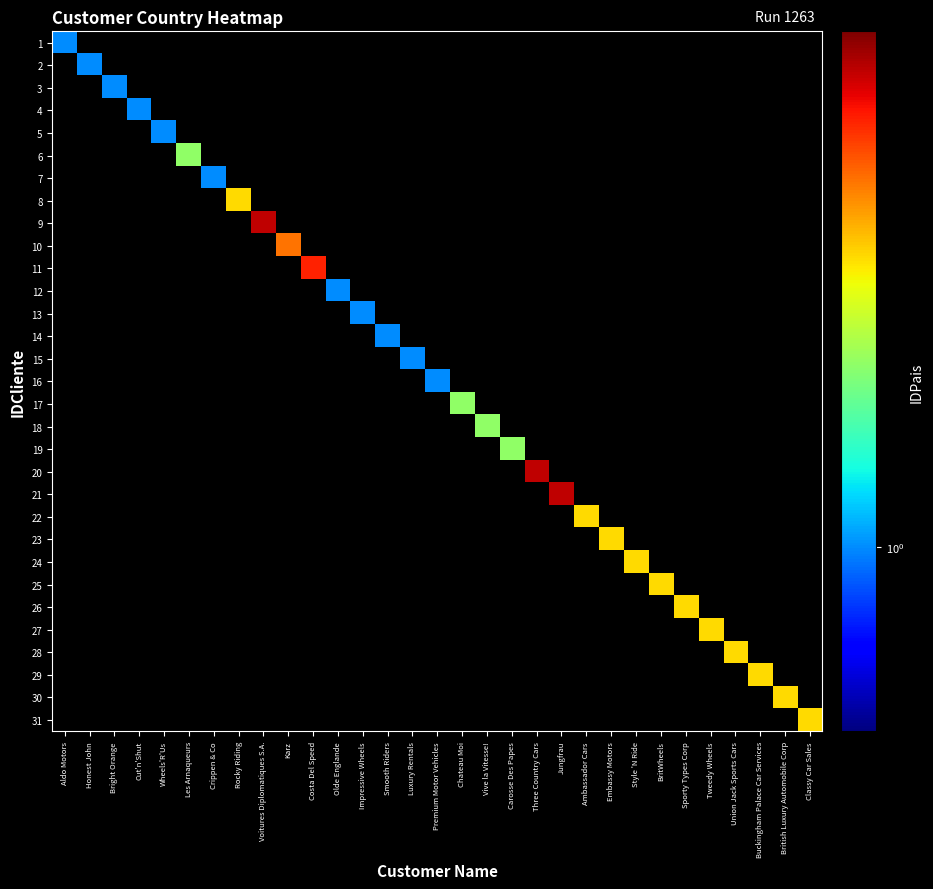

Reading left to right, what are all the values shown in this chart?

1: Aldo Motors=1	Honest John=0	Bright Orange=0	Cut'n'Shut=0	Wheels'R'Us=0	Les Arnaqueurs=0	Crippen & Co=0	Rocky Riding=0	Voitures Diplomatiques S.A.=0	Karz=0	Costa Del Speed=0	Olde Englande=0	Impressive Wheels=0	Smooth Riders=0	Luxury Rentals=0	Premium Motor Vehicles=0	Chateau Moi=0	Vive la Vitesse!=0	Carosse Des Papes=0	Three Country Cars=0	Jungfrau=0	Ambassador Cars=0	Embassy Motors=0	Style 'N Ride=0	BritWheels=0	Sporty Types Corp=0	Tweedy Wheels=0	Union Jack Sports Cars=0	Buckingham Palace Car Services=0	British Luxury Automobile Corp=0	Classy Car Sales=0
2: Aldo Motors=0	Honest John=1	Bright Orange=0	Cut'n'Shut=0	Wheels'R'Us=0	Les Arnaqueurs=0	Crippen & Co=0	Rocky Riding=0	Voitures Diplomatiques S.A.=0	Karz=0	Costa Del Speed=0	Olde Englande=0	Impressive Wheels=0	Smooth Riders=0	Luxury Rentals=0	Premium Motor Vehicles=0	Chateau Moi=0	Vive la Vitesse!=0	Carosse Des Papes=0	Three Country Cars=0	Jungfrau=0	Ambassador Cars=0	Embassy Motors=0	Style 'N Ride=0	BritWheels=0	Sporty Types Corp=0	Tweedy Wheels=0	Union Jack Sports Cars=0	Buckingham Palace Car Services=0	British Luxury Automobile Corp=0	Classy Car Sales=0
3: Aldo Motors=0	Honest John=0	Bright Orange=1	Cut'n'Shut=0	Wheels'R'Us=0	Les Arnaqueurs=0	Crippen & Co=0	Rocky Riding=0	Voitures Diplomatiques S.A.=0	Karz=0	Costa Del Speed=0	Olde Englande=0	Impressive Wheels=0	Smooth Riders=0	Luxury Rentals=0	Premium Motor Vehicles=0	Chateau Moi=0	Vive la Vitesse!=0	Carosse Des Papes=0	Three Country Cars=0	Jungfrau=0	Ambassador Cars=0	Embassy Motors=0	Style 'N Ride=0	BritWheels=0	Sporty Types Corp=0	Tweedy Wheels=0	Union Jack Sports Cars=0	Buckingham Palace Car Services=0	British Luxury Automobile Corp=0	Classy Car Sales=0
4: Aldo Motors=0	Honest John=0	Bright Orange=0	Cut'n'Shut=1	Wheels'R'Us=0	Les Arnaqueurs=0	Crippen & Co=0	Rocky Riding=0	Voitures Diplomatiques S.A.=0	Karz=0	Costa Del Speed=0	Olde Englande=0	Impressive Wheels=0	Smooth Riders=0	Luxury Rentals=0	Premium Motor Vehicles=0	Chateau Moi=0	Vive la Vitesse!=0	Carosse Des Papes=0	Three Country Cars=0	Jungfrau=0	Ambassador Cars=0	Embassy Motors=0	Style 'N Ride=0	BritWheels=0	Sporty Types Corp=0	Tweedy Wheels=0	Union Jack Sports Cars=0	Buckingham Palace Car Services=0	British Luxury Automobile Corp=0	Classy Car Sales=0
5: Aldo Motors=0	Honest John=0	Bright Orange=0	Cut'n'Shut=0	Wheels'R'Us=1	Les Arnaqueurs=0	Crippen & Co=0	Rocky Riding=0	Voitures Diplomatiques S.A.=0	Karz=0	Costa Del Speed=0	Olde Englande=0	Impressive Wheels=0	Smooth Riders=0	Luxury Rentals=0	Premium Motor Vehicles=0	Chateau Moi=0	Vive la Vitesse!=0	Carosse Des Papes=0	Three Country Cars=0	Jungfrau=0	Ambassador Cars=0	Embassy Motors=0	Style 'N Ride=0	BritWheels=0	Sporty Types Corp=0	Tweedy Wheels=0	Union Jack Sports Cars=0	Buckingham Palace Car Services=0	British Luxury Automobile Corp=0	Classy Car Sales=0
6: Aldo Motors=0	Honest John=0	Bright Orange=0	Cut'n'Shut=0	Wheels'R'Us=0	Les Arnaqueurs=2	Crippen & Co=0	Rocky Riding=0	Voitures Diplomatiques S.A.=0	Karz=0	Costa Del Speed=0	Olde Englande=0	Impressive Wheels=0	Smooth Riders=0	Luxury Rentals=0	Premium Motor Vehicles=0	Chateau Moi=0	Vive la Vitesse!=0	Carosse Des Papes=0	Three Country Cars=0	Jungfrau=0	Ambassador Cars=0	Embassy Motors=0	Style 'N Ride=0	BritWheels=0	Sporty Types Corp=0	Tweedy Wheels=0	Union Jack Sports Cars=0	Buckingham Palace Car Services=0	British Luxury Automobile Corp=0	Classy Car Sales=0
7: Aldo Motors=0	Honest John=0	Bright Orange=0	Cut'n'Shut=0	Wheels'R'Us=0	Les Arnaqueurs=0	Crippen & Co=1	Rocky Riding=0	Voitures Diplomatiques S.A.=0	Karz=0	Costa Del Speed=0	Olde Englande=0	Impressive Wheels=0	Smooth Riders=0	Luxury Rentals=0	Premium Motor Vehicles=0	Chateau Moi=0	Vive la Vitesse!=0	Carosse Des Papes=0	Three Country Cars=0	Jungfrau=0	Ambassador Cars=0	Embassy Motors=0	Style 'N Ride=0	BritWheels=0	Sporty Types Corp=0	Tweedy Wheels=0	Union Jack Sports Cars=0	Buckingham Palace Car Services=0	British Luxury Automobile Corp=0	Classy Car Sales=0
8: Aldo Motors=0	Honest John=0	Bright Orange=0	Cut'n'Shut=0	Wheels'R'Us=0	Les Arnaqueurs=0	Crippen & Co=0	Rocky Riding=3	Voitures Diplomatiques S.A.=0	Karz=0	Costa Del Speed=0	Olde Englande=0	Impressive Wheels=0	Smooth Riders=0	Luxury Rentals=0	Premium Motor Vehicles=0	Chateau Moi=0	Vive la Vitesse!=0	Carosse Des Papes=0	Three Country Cars=0	Jungfrau=0	Ambassador Cars=0	Embassy Motors=0	Style 'N Ride=0	BritWheels=0	Sporty Types Corp=0	Tweedy Wheels=0	Union Jack Sports Cars=0	Buckingham Palace Car Services=0	British Luxury Automobile Corp=0	Classy Car Sales=0
9: Aldo Motors=0	Honest John=0	Bright Orange=0	Cut'n'Shut=0	Wheels'R'Us=0	Les Arnaqueurs=0	Crippen & Co=0	Rocky Riding=0	Voitures Diplomatiques S.A.=6	Karz=0	Costa Del Speed=0	Olde Englande=0	Impressive Wheels=0	Smooth Riders=0	Luxury Rentals=0	Premium Motor Vehicles=0	Chateau Moi=0	Vive la Vitesse!=0	Carosse Des Papes=0	Three Country Cars=0	Jungfrau=0	Ambassador Cars=0	Embassy Motors=0	Style 'N Ride=0	BritWheels=0	Sporty Types Corp=0	Tweedy Wheels=0	Union Jack Sports Cars=0	Buckingham Palace Car Services=0	British Luxury Automobile Corp=0	Classy Car Sales=0
10: Aldo Motors=0	Honest John=0	Bright Orange=0	Cut'n'Shut=0	Wheels'R'Us=0	Les Arnaqueurs=0	Crippen & Co=0	Rocky Riding=0	Voitures Diplomatiques S.A.=0	Karz=4	Costa Del Speed=0	Olde Englande=0	Impressive Wheels=0	Smooth Riders=0	Luxury Rentals=0	Premium Motor Vehicles=0	Chateau Moi=0	Vive la Vitesse!=0	Carosse Des Papes=0	Three Country Cars=0	Jungfrau=0	Ambassador Cars=0	Embassy Motors=0	Style 'N Ride=0	BritWheels=0	Sporty Types Corp=0	Tweedy Wheels=0	Union Jack Sports Cars=0	Buckingham Palace Car Services=0	British Luxury Automobile Corp=0	Classy Car Sales=0
11: Aldo Motors=0	Honest John=0	Bright Orange=0	Cut'n'Shut=0	Wheels'R'Us=0	Les Arnaqueurs=0	Crippen & Co=0	Rocky Riding=0	Voitures Diplomatiques S.A.=0	Karz=0	Costa Del Speed=5	Olde Englande=0	Impressive Wheels=0	Smooth Riders=0	Luxury Rentals=0	Premium Motor Vehicles=0	Chateau Moi=0	Vive la Vitesse!=0	Carosse Des Papes=0	Three Country Cars=0	Jungfrau=0	Ambassador Cars=0	Embassy Motors=0	Style 'N Ride=0	BritWheels=0	Sporty Types Corp=0	Tweedy Wheels=0	Union Jack Sports Cars=0	Buckingham Palace Car Services=0	British Luxury Automobile Corp=0	Classy Car Sales=0
12: Aldo Motors=0	Honest John=0	Bright Orange=0	Cut'n'Shut=0	Wheels'R'Us=0	Les Arnaqueurs=0	Crippen & Co=0	Rocky Riding=0	Voitures Diplomatiques S.A.=0	Karz=0	Costa Del Speed=0	Olde Englande=1	Impressive Wheels=0	Smooth Riders=0	Luxury Rentals=0	Premium Motor Vehicles=0	Chateau Moi=0	Vive la Vitesse!=0	Carosse Des Papes=0	Three Country Cars=0	Jungfrau=0	Ambassador Cars=0	Embassy Motors=0	Style 'N Ride=0	BritWheels=0	Sporty Types Corp=0	Tweedy Wheels=0	Union Jack Sports Cars=0	Buckingham Palace Car Services=0	British Luxury Automobile Corp=0	Classy Car Sales=0
13: Aldo Motors=0	Honest John=0	Bright Orange=0	Cut'n'Shut=0	Wheels'R'Us=0	Les Arnaqueurs=0	Crippen & Co=0	Rocky Riding=0	Voitures Diplomatiques S.A.=0	Karz=0	Costa Del Speed=0	Olde Englande=0	Impressive Wheels=1	Smooth Riders=0	Luxury Rentals=0	Premium Motor Vehicles=0	Chateau Moi=0	Vive la Vitesse!=0	Carosse Des Papes=0	Three Country Cars=0	Jungfrau=0	Ambassador Cars=0	Embassy Motors=0	Style 'N Ride=0	BritWheels=0	Sporty Types Corp=0	Tweedy Wheels=0	Union Jack Sports Cars=0	Buckingham Palace Car Services=0	British Luxury Automobile Corp=0	Classy Car Sales=0
14: Aldo Motors=0	Honest John=0	Bright Orange=0	Cut'n'Shut=0	Wheels'R'Us=0	Les Arnaqueurs=0	Crippen & Co=0	Rocky Riding=0	Voitures Diplomatiques S.A.=0	Karz=0	Costa Del Speed=0	Olde Englande=0	Impressive Wheels=0	Smooth Riders=1	Luxury Rentals=0	Premium Motor Vehicles=0	Chateau Moi=0	Vive la Vitesse!=0	Carosse Des Papes=0	Three Country Cars=0	Jungfrau=0	Ambassador Cars=0	Embassy Motors=0	Style 'N Ride=0	BritWheels=0	Sporty Types Corp=0	Tweedy Wheels=0	Union Jack Sports Cars=0	Buckingham Palace Car Services=0	British Luxury Automobile Corp=0	Classy Car Sales=0
15: Aldo Motors=0	Honest John=0	Bright Orange=0	Cut'n'Shut=0	Wheels'R'Us=0	Les Arnaqueurs=0	Crippen & Co=0	Rocky Riding=0	Voitures Diplomatiques S.A.=0	Karz=0	Costa Del Speed=0	Olde Englande=0	Impressive Wheels=0	Smooth Riders=0	Luxury Rentals=1	Premium Motor Vehicles=0	Chateau Moi=0	Vive la Vitesse!=0	Carosse Des Papes=0	Three Country Cars=0	Jungfrau=0	Ambassador Cars=0	Embassy Motors=0	Style 'N Ride=0	BritWheels=0	Sporty Types Corp=0	Tweedy Wheels=0	Union Jack Sports Cars=0	Buckingham Palace Car Services=0	British Luxury Automobile Corp=0	Classy Car Sales=0
16: Aldo Motors=0	Honest John=0	Bright Orange=0	Cut'n'Shut=0	Wheels'R'Us=0	Les Arnaqueurs=0	Crippen & Co=0	Rocky Riding=0	Voitures Diplomatiques S.A.=0	Karz=0	Costa Del Speed=0	Olde Englande=0	Impressive Wheels=0	Smooth Riders=0	Luxury Rentals=0	Premium Motor Vehicles=1	Chateau Moi=0	Vive la Vitesse!=0	Carosse Des Papes=0	Three Country Cars=0	Jungfrau=0	Ambassador Cars=0	Embassy Motors=0	Style 'N Ride=0	BritWheels=0	Sporty Types Corp=0	Tweedy Wheels=0	Union Jack Sports Cars=0	Buckingham Palace Car Services=0	British Luxury Automobile Corp=0	Classy Car Sales=0
17: Aldo Motors=0	Honest John=0	Bright Orange=0	Cut'n'Shut=0	Wheels'R'Us=0	Les Arnaqueurs=0	Crippen & Co=0	Rocky Riding=0	Voitures Diplomatiques S.A.=0	Karz=0	Costa Del Speed=0	Olde Englande=0	Impressive Wheels=0	Smooth Riders=0	Luxury Rentals=0	Premium Motor Vehicles=0	Chateau Moi=2	Vive la Vitesse!=0	Carosse Des Papes=0	Three Country Cars=0	Jungfrau=0	Ambassador Cars=0	Embassy Motors=0	Style 'N Ride=0	BritWheels=0	Sporty Types Corp=0	Tweedy Wheels=0	Union Jack Sports Cars=0	Buckingham Palace Car Services=0	British Luxury Automobile Corp=0	Classy Car Sales=0
18: Aldo Motors=0	Honest John=0	Bright Orange=0	Cut'n'Shut=0	Wheels'R'Us=0	Les Arnaqueurs=0	Crippen & Co=0	Rocky Riding=0	Voitures Diplomatiques S.A.=0	Karz=0	Costa Del Speed=0	Olde Englande=0	Impressive Wheels=0	Smooth Riders=0	Luxury Rentals=0	Premium Motor Vehicles=0	Chateau Moi=0	Vive la Vitesse!=2	Carosse Des Papes=0	Three Country Cars=0	Jungfrau=0	Ambassador Cars=0	Embassy Motors=0	Style 'N Ride=0	BritWheels=0	Sporty Types Corp=0	Tweedy Wheels=0	Union Jack Sports Cars=0	Buckingham Palace Car Services=0	British Luxury Automobile Corp=0	Classy Car Sales=0
19: Aldo Motors=0	Honest John=0	Bright Orange=0	Cut'n'Shut=0	Wheels'R'Us=0	Les Arnaqueurs=0	Crippen & Co=0	Rocky Riding=0	Voitures Diplomatiques S.A.=0	Karz=0	Costa Del Speed=0	Olde Englande=0	Impressive Wheels=0	Smooth Riders=0	Luxury Rentals=0	Premium Motor Vehicles=0	Chateau Moi=0	Vive la Vitesse!=0	Carosse Des Papes=2	Three Country Cars=0	Jungfrau=0	Ambassador Cars=0	Embassy Motors=0	Style 'N Ride=0	BritWheels=0	Sporty Types Corp=0	Tweedy Wheels=0	Union Jack Sports Cars=0	Buckingham Palace Car Services=0	British Luxury Automobile Corp=0	Classy Car Sales=0
20: Aldo Motors=0	Honest John=0	Bright Orange=0	Cut'n'Shut=0	Wheels'R'Us=0	Les Arnaqueurs=0	Crippen & Co=0	Rocky Riding=0	Voitures Diplomatiques S.A.=0	Karz=0	Costa Del Speed=0	Olde Englande=0	Impressive Wheels=0	Smooth Riders=0	Luxury Rentals=0	Premium Motor Vehicles=0	Chateau Moi=0	Vive la Vitesse!=0	Carosse Des Papes=0	Three Country Cars=6	Jungfrau=0	Ambassador Cars=0	Embassy Motors=0	Style 'N Ride=0	BritWheels=0	Sporty Types Corp=0	Tweedy Wheels=0	Union Jack Sports Cars=0	Buckingham Palace Car Services=0	British Luxury Automobile Corp=0	Classy Car Sales=0
21: Aldo Motors=0	Honest John=0	Bright Orange=0	Cut'n'Shut=0	Wheels'R'Us=0	Les Arnaqueurs=0	Crippen & Co=0	Rocky Riding=0	Voitures Diplomatiques S.A.=0	Karz=0	Costa Del Speed=0	Olde Englande=0	Impressive Wheels=0	Smooth Riders=0	Luxury Rentals=0	Premium Motor Vehicles=0	Chateau Moi=0	Vive la Vitesse!=0	Carosse Des Papes=0	Three Country Cars=0	Jungfrau=6	Ambassador Cars=0	Embassy Motors=0	Style 'N Ride=0	BritWheels=0	Sporty Types Corp=0	Tweedy Wheels=0	Union Jack Sports Cars=0	Buckingham Palace Car Services=0	British Luxury Automobile Corp=0	Classy Car Sales=0
22: Aldo Motors=0	Honest John=0	Bright Orange=0	Cut'n'Shut=0	Wheels'R'Us=0	Les Arnaqueurs=0	Crippen & Co=0	Rocky Riding=0	Voitures Diplomatiques S.A.=0	Karz=0	Costa Del Speed=0	Olde Englande=0	Impressive Wheels=0	Smooth Riders=0	Luxury Rentals=0	Premium Motor Vehicles=0	Chateau Moi=0	Vive la Vitesse!=0	Carosse Des Papes=0	Three Country Cars=0	Jungfrau=0	Ambassador Cars=3	Embassy Motors=0	Style 'N Ride=0	BritWheels=0	Sporty Types Corp=0	Tweedy Wheels=0	Union Jack Sports Cars=0	Buckingham Palace Car Services=0	British Luxury Automobile Corp=0	Classy Car Sales=0
23: Aldo Motors=0	Honest John=0	Bright Orange=0	Cut'n'Shut=0	Wheels'R'Us=0	Les Arnaqueurs=0	Crippen & Co=0	Rocky Riding=0	Voitures Diplomatiques S.A.=0	Karz=0	Costa Del Speed=0	Olde Englande=0	Impressive Wheels=0	Smooth Riders=0	Luxury Rentals=0	Premium Motor Vehicles=0	Chateau Moi=0	Vive la Vitesse!=0	Carosse Des Papes=0	Three Country Cars=0	Jungfrau=0	Ambassador Cars=0	Embassy Motors=3	Style 'N Ride=0	BritWheels=0	Sporty Types Corp=0	Tweedy Wheels=0	Union Jack Sports Cars=0	Buckingham Palace Car Services=0	British Luxury Automobile Corp=0	Classy Car Sales=0
24: Aldo Motors=0	Honest John=0	Bright Orange=0	Cut'n'Shut=0	Wheels'R'Us=0	Les Arnaqueurs=0	Crippen & Co=0	Rocky Riding=0	Voitures Diplomatiques S.A.=0	Karz=0	Costa Del Speed=0	Olde Englande=0	Impressive Wheels=0	Smooth Riders=0	Luxury Rentals=0	Premium Motor Vehicles=0	Chateau Moi=0	Vive la Vitesse!=0	Carosse Des Papes=0	Three Country Cars=0	Jungfrau=0	Ambassador Cars=0	Embassy Motors=0	Style 'N Ride=3	BritWheels=0	Sporty Types Corp=0	Tweedy Wheels=0	Union Jack Sports Cars=0	Buckingham Palace Car Services=0	British Luxury Automobile Corp=0	Classy Car Sales=0
25: Aldo Motors=0	Honest John=0	Bright Orange=0	Cut'n'Shut=0	Wheels'R'Us=0	Les Arnaqueurs=0	Crippen & Co=0	Rocky Riding=0	Voitures Diplomatiques S.A.=0	Karz=0	Costa Del Speed=0	Olde Englande=0	Impressive Wheels=0	Smooth Riders=0	Luxury Rentals=0	Premium Motor Vehicles=0	Chateau Moi=0	Vive la Vitesse!=0	Carosse Des Papes=0	Three Country Cars=0	Jungfrau=0	Ambassador Cars=0	Embassy Motors=0	Style 'N Ride=0	BritWheels=3	Sporty Types Corp=0	Tweedy Wheels=0	Union Jack Sports Cars=0	Buckingham Palace Car Services=0	British Luxury Automobile Corp=0	Classy Car Sales=0
26: Aldo Motors=0	Honest John=0	Bright Orange=0	Cut'n'Shut=0	Wheels'R'Us=0	Les Arnaqueurs=0	Crippen & Co=0	Rocky Riding=0	Voitures Diplomatiques S.A.=0	Karz=0	Costa Del Speed=0	Olde Englande=0	Impressive Wheels=0	Smooth Riders=0	Luxury Rentals=0	Premium Motor Vehicles=0	Chateau Moi=0	Vive la Vitesse!=0	Carosse Des Papes=0	Three Country Cars=0	Jungfrau=0	Ambassador Cars=0	Embassy Motors=0	Style 'N Ride=0	BritWheels=0	Sporty Types Corp=3	Tweedy Wheels=0	Union Jack Sports Cars=0	Buckingham Palace Car Services=0	British Luxury Automobile Corp=0	Classy Car Sales=0
27: Aldo Motors=0	Honest John=0	Bright Orange=0	Cut'n'Shut=0	Wheels'R'Us=0	Les Arnaqueurs=0	Crippen & Co=0	Rocky Riding=0	Voitures Diplomatiques S.A.=0	Karz=0	Costa Del Speed=0	Olde Englande=0	Impressive Wheels=0	Smooth Riders=0	Luxury Rentals=0	Premium Motor Vehicles=0	Chateau Moi=0	Vive la Vitesse!=0	Carosse Des Papes=0	Three Country Cars=0	Jungfrau=0	Ambassador Cars=0	Embassy Motors=0	Style 'N Ride=0	BritWheels=0	Sporty Types Corp=0	Tweedy Wheels=3	Union Jack Sports Cars=0	Buckingham Palace Car Services=0	British Luxury Automobile Corp=0	Classy Car Sales=0
28: Aldo Motors=0	Honest John=0	Bright Orange=0	Cut'n'Shut=0	Wheels'R'Us=0	Les Arnaqueurs=0	Crippen & Co=0	Rocky Riding=0	Voitures Diplomatiques S.A.=0	Karz=0	Costa Del Speed=0	Olde Englande=0	Impressive Wheels=0	Smooth Riders=0	Luxury Rentals=0	Premium Motor Vehicles=0	Chateau Moi=0	Vive la Vitesse!=0	Carosse Des Papes=0	Three Country Cars=0	Jungfrau=0	Ambassador Cars=0	Embassy Motors=0	Style 'N Ride=0	BritWheels=0	Sporty Types Corp=0	Tweedy Wheels=0	Union Jack Sports Cars=3	Buckingham Palace Car Services=0	British Luxury Automobile Corp=0	Classy Car Sales=0
29: Aldo Motors=0	Honest John=0	Bright Orange=0	Cut'n'Shut=0	Wheels'R'Us=0	Les Arnaqueurs=0	Crippen & Co=0	Rocky Riding=0	Voitures Diplomatiques S.A.=0	Karz=0	Costa Del Speed=0	Olde Englande=0	Impressive Wheels=0	Smooth Riders=0	Luxury Rentals=0	Premium Motor Vehicles=0	Chateau Moi=0	Vive la Vitesse!=0	Carosse Des Papes=0	Three Country Cars=0	Jungfrau=0	Ambassador Cars=0	Embassy Motors=0	Style 'N Ride=0	BritWheels=0	Sporty Types Corp=0	Tweedy Wheels=0	Union Jack Sports Cars=0	Buckingham Palace Car Services=3	British Luxury Automobile Corp=0	Classy Car Sales=0
30: Aldo Motors=0	Honest John=0	Bright Orange=0	Cut'n'Shut=0	Wheels'R'Us=0	Les Arnaqueurs=0	Crippen & Co=0	Rocky Riding=0	Voitures Diplomatiques S.A.=0	Karz=0	Costa Del Speed=0	Olde Englande=0	Impressive Wheels=0	Smooth Riders=0	Luxury Rentals=0	Premium Motor Vehicles=0	Chateau Moi=0	Vive la Vitesse!=0	Carosse Des Papes=0	Three Country Cars=0	Jungfrau=0	Ambassador Cars=0	Embassy Motors=0	Style 'N Ride=0	BritWheels=0	Sporty Types Corp=0	Tweedy Wheels=0	Union Jack Sports Cars=0	Buckingham Palace Car Services=0	British Luxury Automobile Corp=3	Classy Car Sales=0
31: Aldo Motors=0	Honest John=0	Bright Orange=0	Cut'n'Shut=0	Wheels'R'Us=0	Les Arnaqueurs=0	Crippen & Co=0	Rocky Riding=0	Voitures Diplomatiques S.A.=0	Karz=0	Costa Del Speed=0	Olde Englande=0	Impressive Wheels=0	Smooth Riders=0	Luxury Rentals=0	Premium Motor Vehicles=0	Chateau Moi=0	Vive la Vitesse!=0	Carosse Des Papes=0	Three Country Cars=0	Jungfrau=0	Ambassador Cars=0	Embassy Motors=0	Style 'N Ride=0	BritWheels=0	Sporty Types Corp=0	Tweedy Wheels=0	Union Jack Sports Cars=0	Buckingham Palace Car Services=0	British Luxury Automobile Corp=0	Classy Car Sales=3